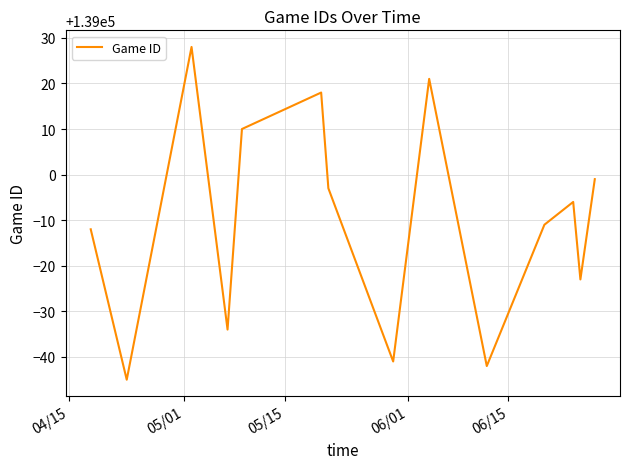

What is the difference between the maximum and minimum values?

73